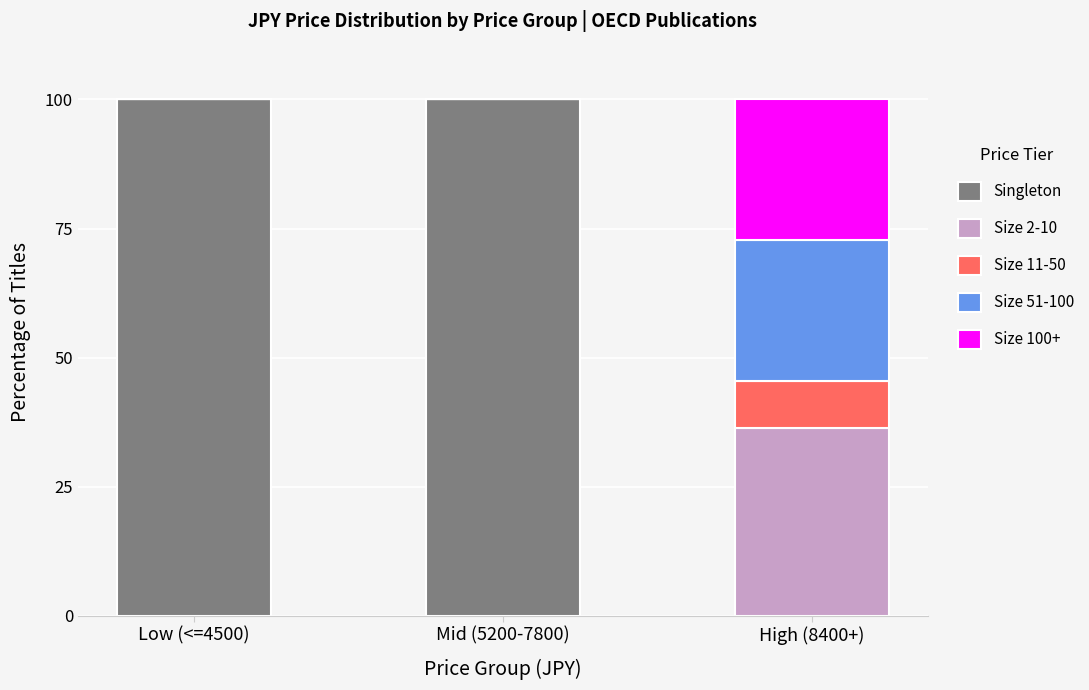

What are all the series names shown in the legend?

Singleton, Size 2-10, Size 11-50, Size 51-100, Size 100+